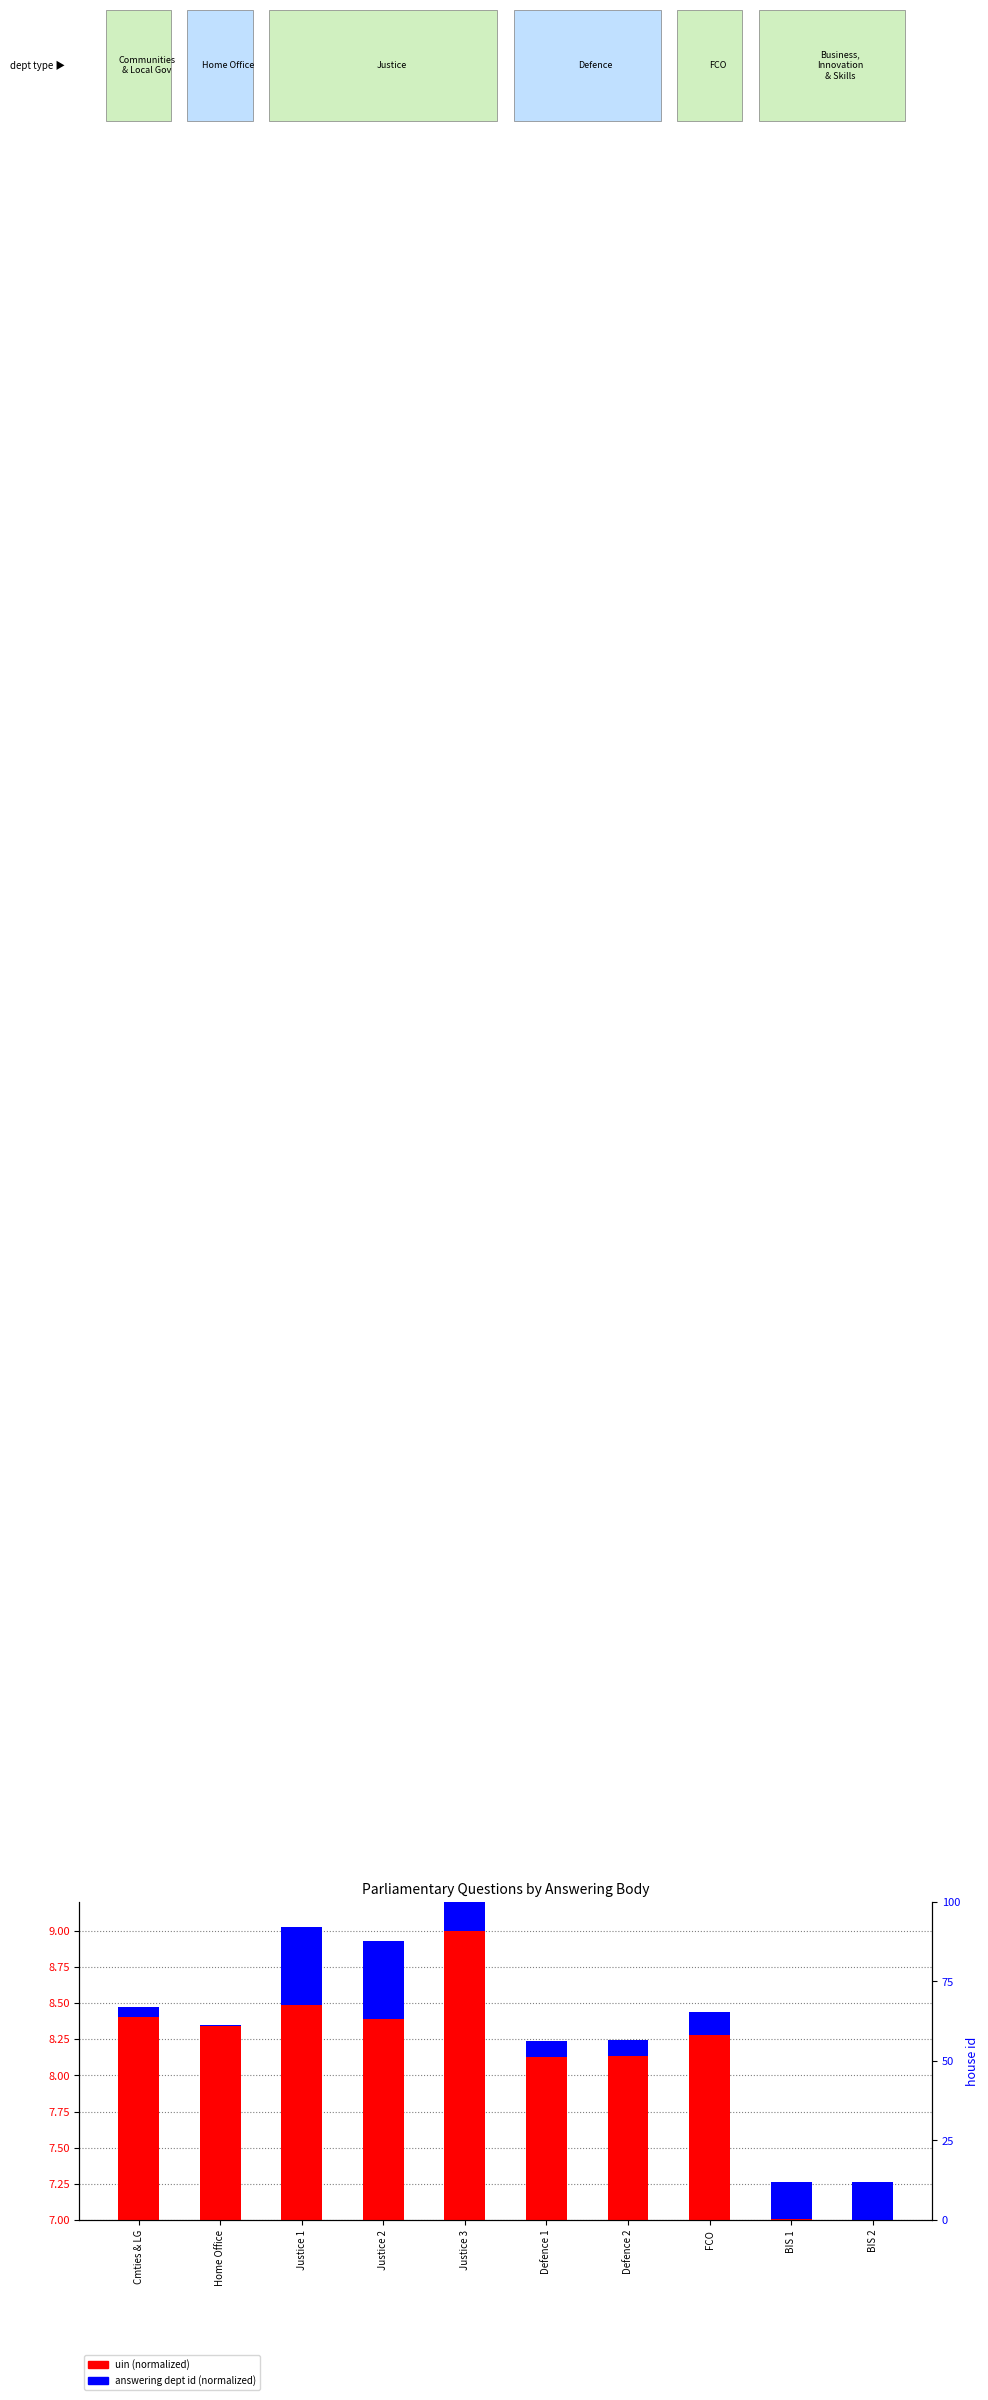

What is the difference between the highest and lowest values at Justice 3?

8.5